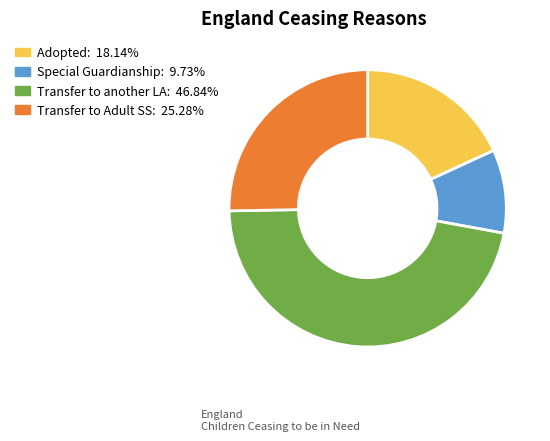

Does any single category account for the majority?

No